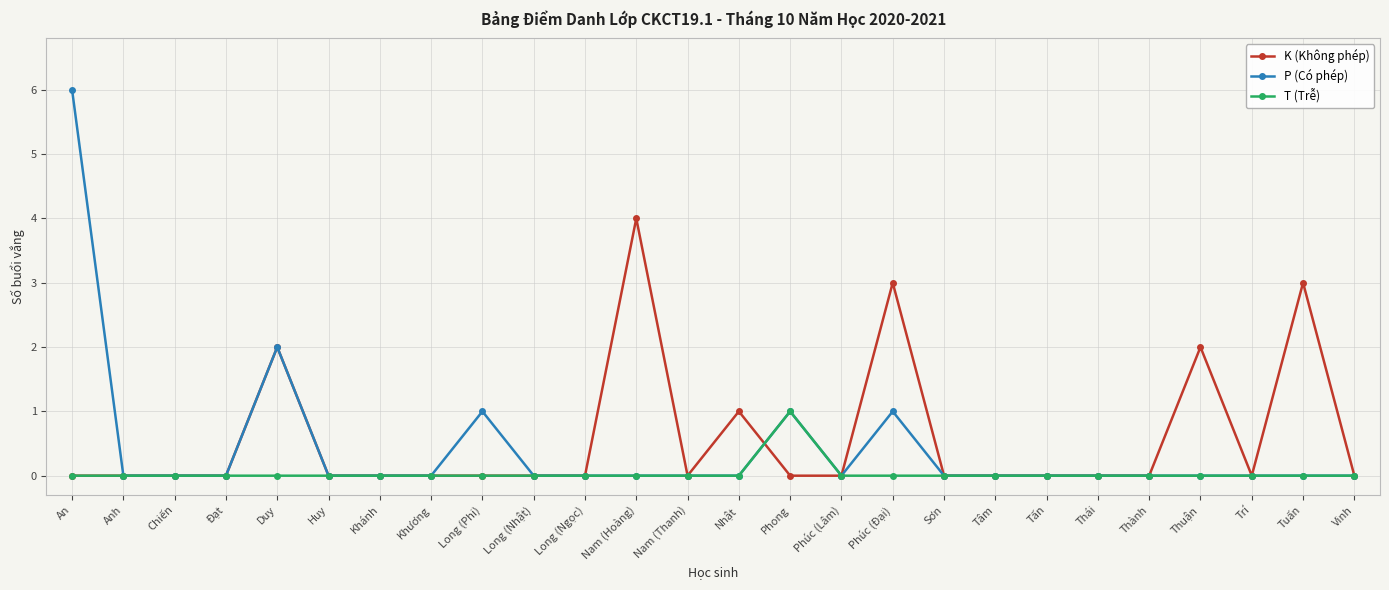

Reading left to right, what are all the values shown in this chart?

K (Không phép): An=0	Anh=0	Chiến=0	Đạt=0	Duy=2	Huy=0	Khánh=0	Khương=0	Long (Phi)=0	Long (Nhật)=0	Long (Ngọc)=0	Nam (Hoàng)=4	Nam (Thanh)=0	Nhật=1	Phong=0	Phúc (Lâm)=0	Phúc (Đại)=3	Sơn=0	Tâm=0	Tấn=0	Thái=0	Thành=0	Thuận=2	Trí=0	Tuấn=3	Vinh=0
P (Có phép): An=6	Anh=0	Chiến=0	Đạt=0	Duy=2	Huy=0	Khánh=0	Khương=0	Long (Phi)=1	Long (Nhật)=0	Long (Ngọc)=0	Nam (Hoàng)=0	Nam (Thanh)=0	Nhật=0	Phong=1	Phúc (Lâm)=0	Phúc (Đại)=1	Sơn=0	Tâm=0	Tấn=0	Thái=0	Thành=0	Thuận=0	Trí=0	Tuấn=0	Vinh=0
T (Trễ): An=0	Anh=0	Chiến=0	Đạt=0	Duy=0	Huy=0	Khánh=0	Khương=0	Long (Phi)=0	Long (Nhật)=0	Long (Ngọc)=0	Nam (Hoàng)=0	Nam (Thanh)=0	Nhật=0	Phong=1	Phúc (Lâm)=0	Phúc (Đại)=0	Sơn=0	Tâm=0	Tấn=0	Thái=0	Thành=0	Thuận=0	Trí=0	Tuấn=0	Vinh=0